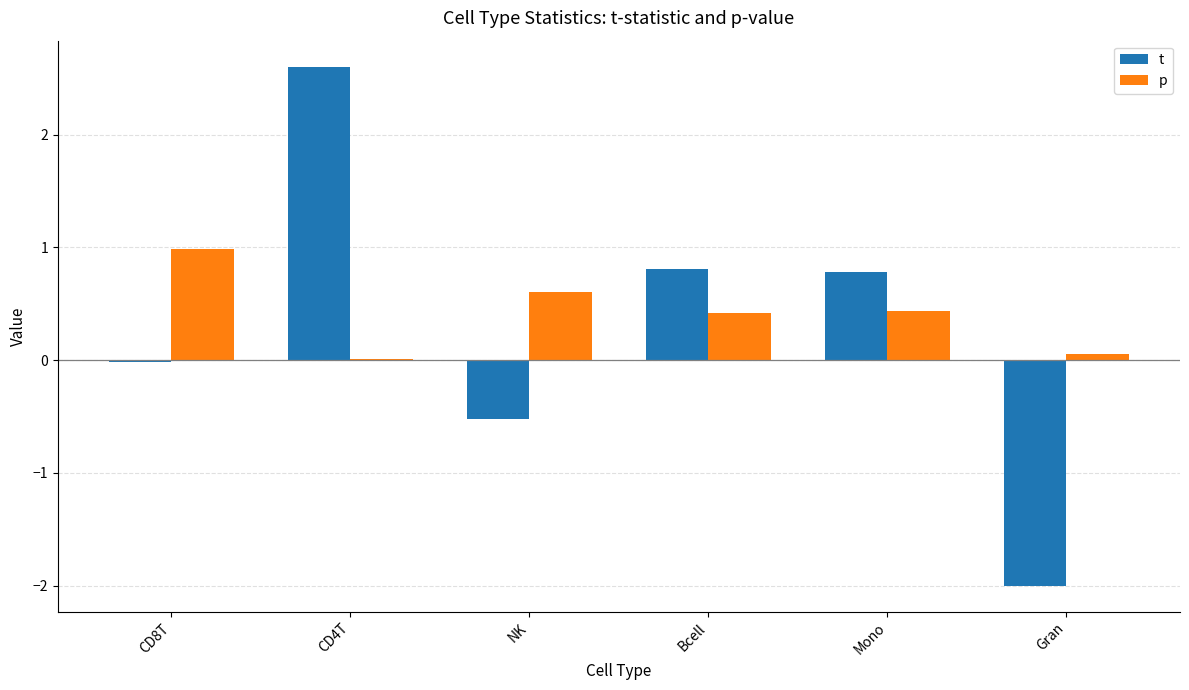

True or false: t has a value of -0.2 at NK.

False